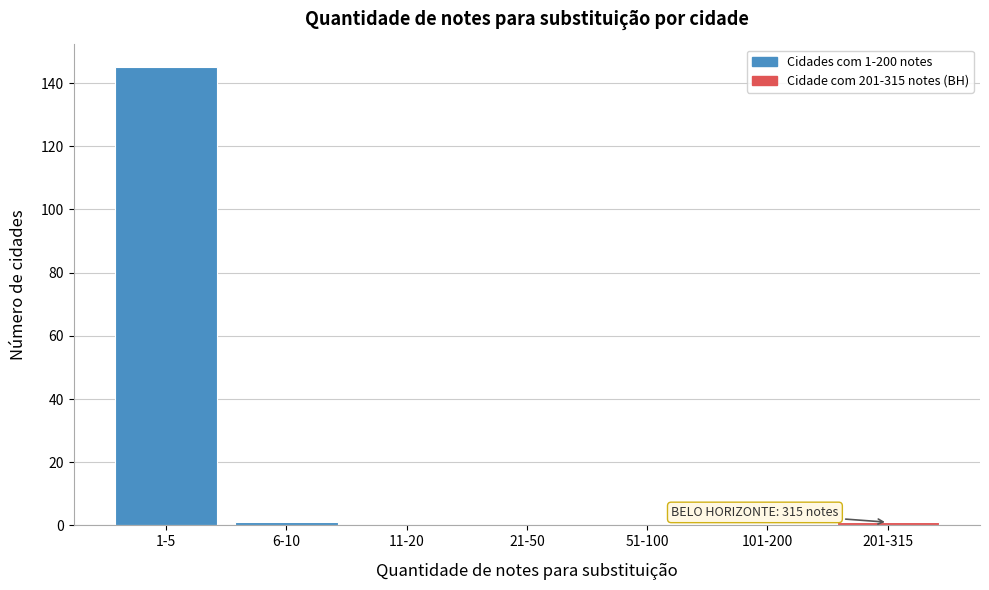

Reading right to left, list all the values displayed in this chart.

201-315=1	101-200=0	51-100=0	21-50=0	11-20=0	6-10=1	1-5=145